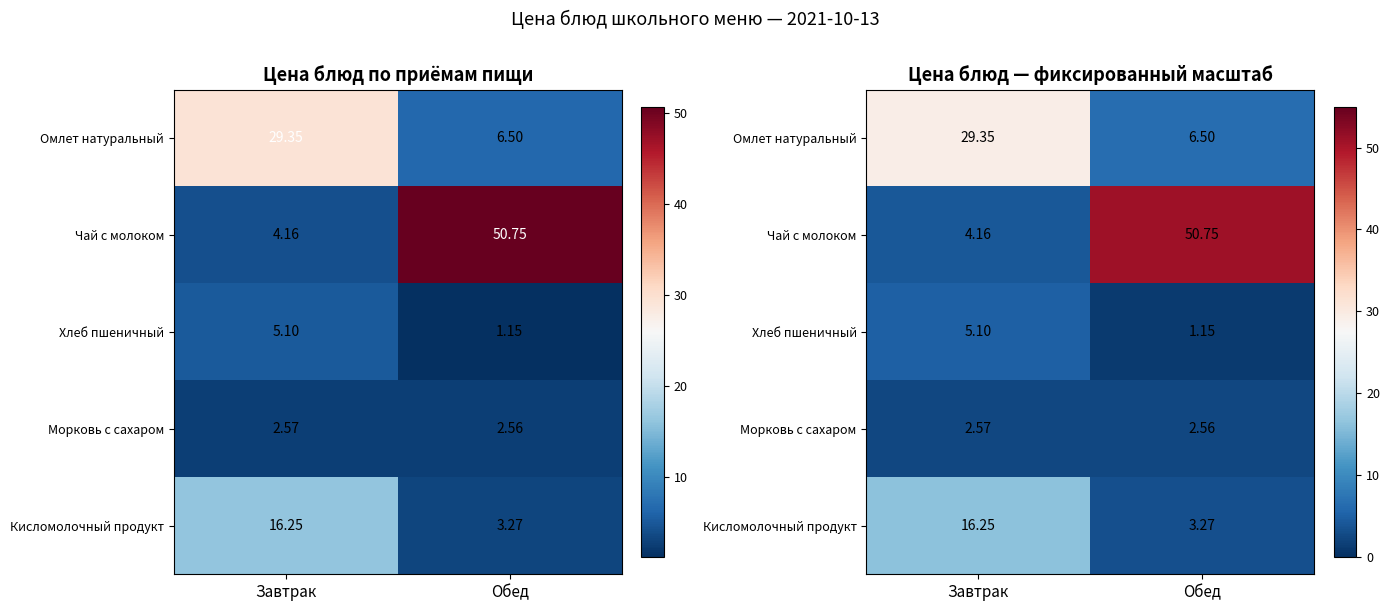

At which label is Хлеб пшеничный closest to 3?

Обед